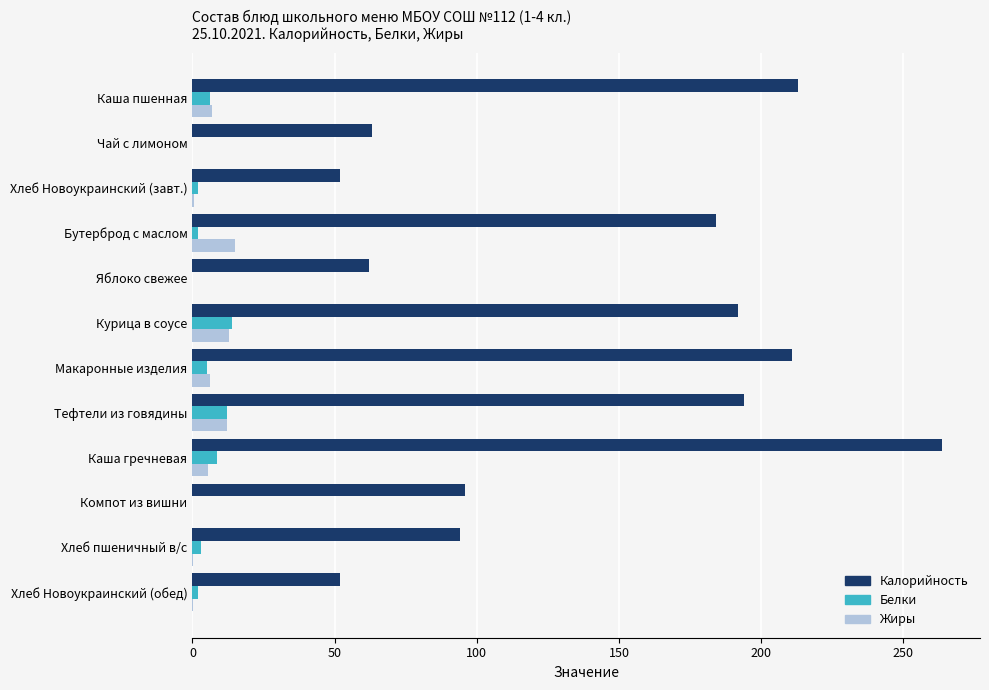

What value does the Калорийность series have at Курица в соусе?

192.0